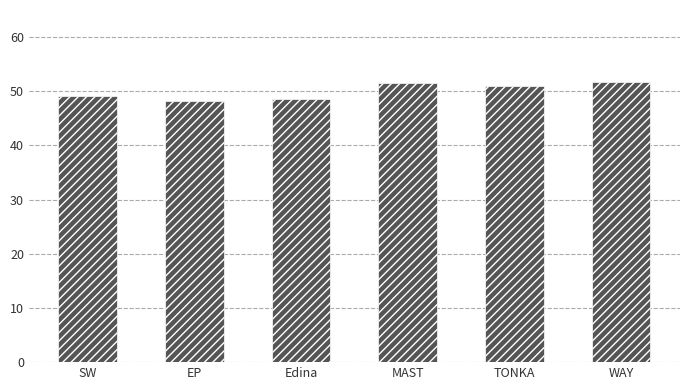

What is the greatest value displayed?

51.8